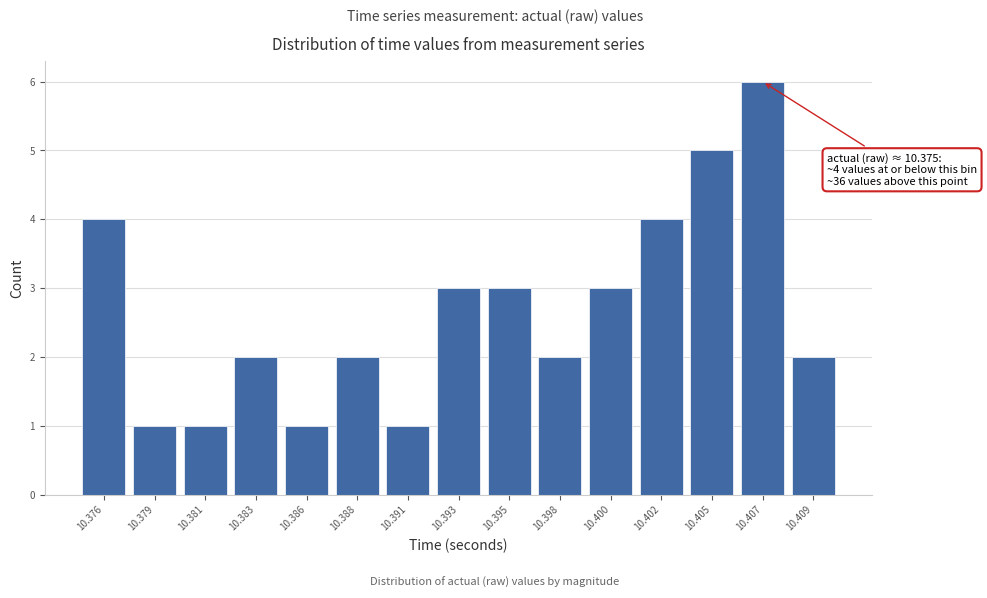

Reading left to right, extract all data points from this chart.

4	1	1	2	1	2	1	3	3	2	3	4	5	6	2